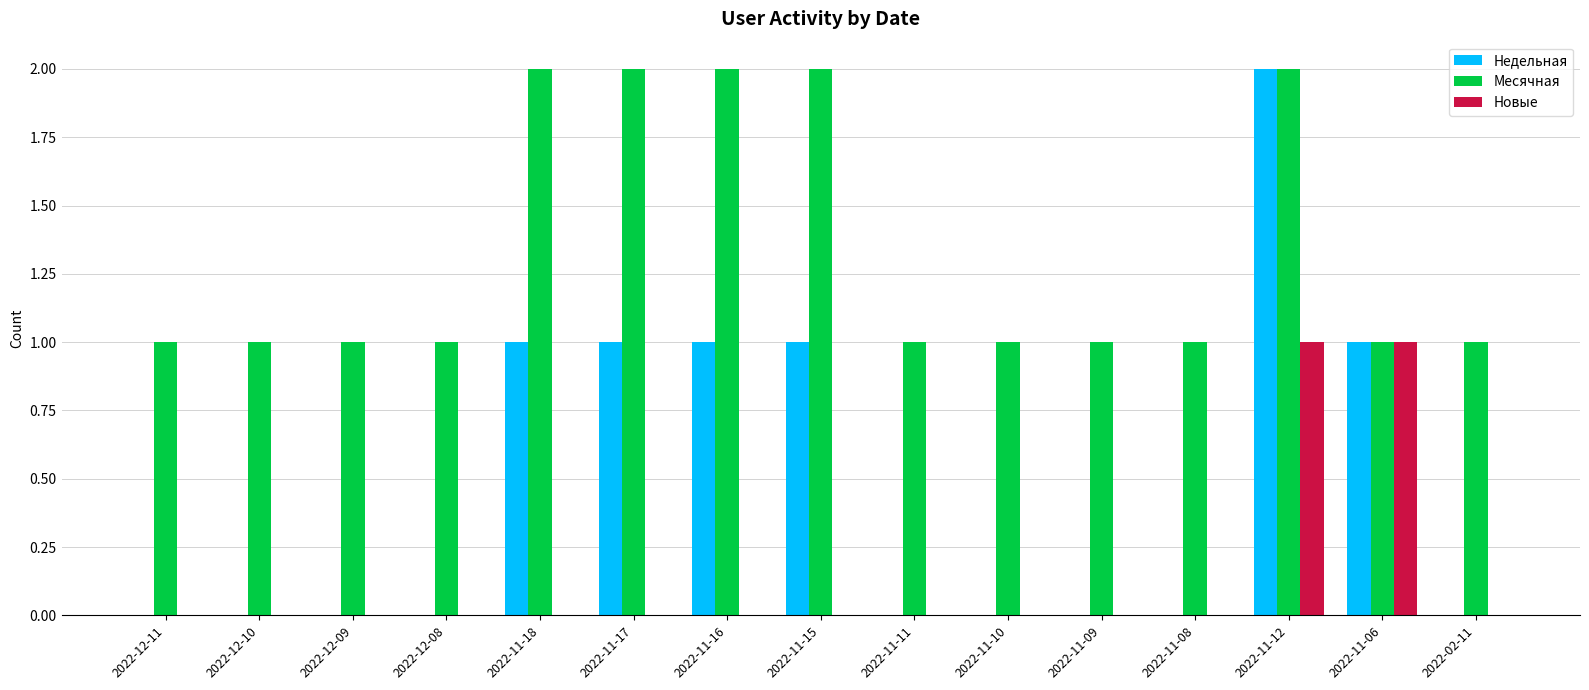

True or false: Месячная has a value of 0 at 2022-11-11.

False